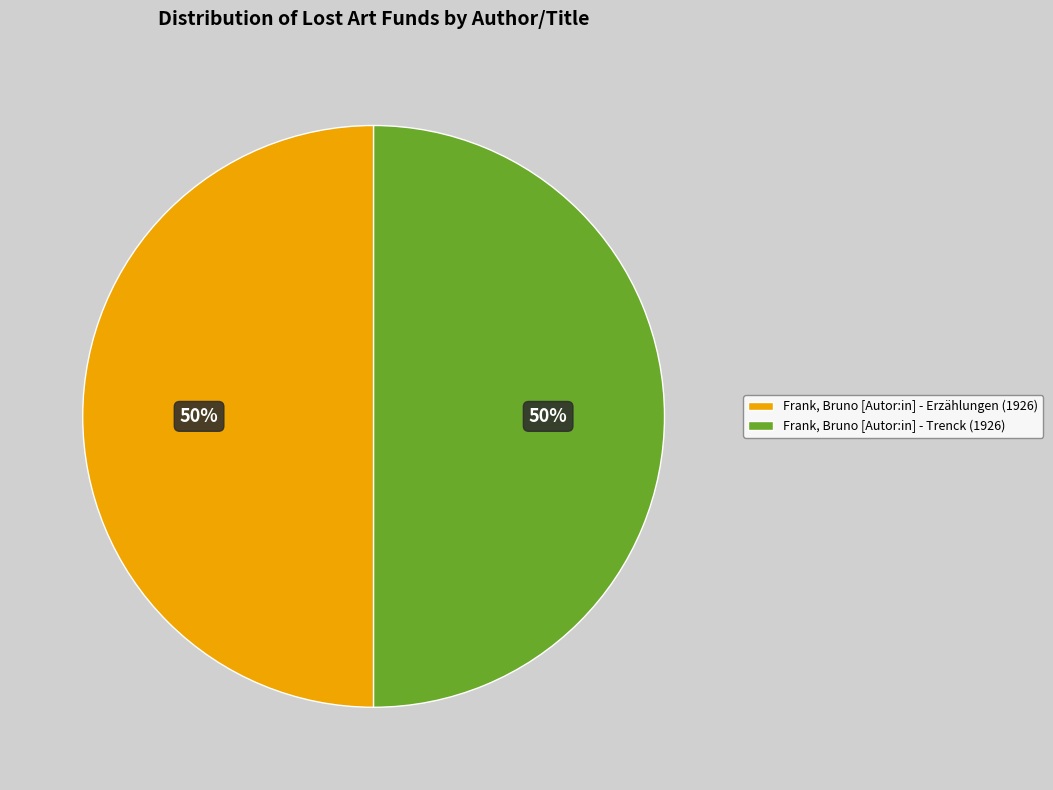

How many segments does this pie chart have?

2